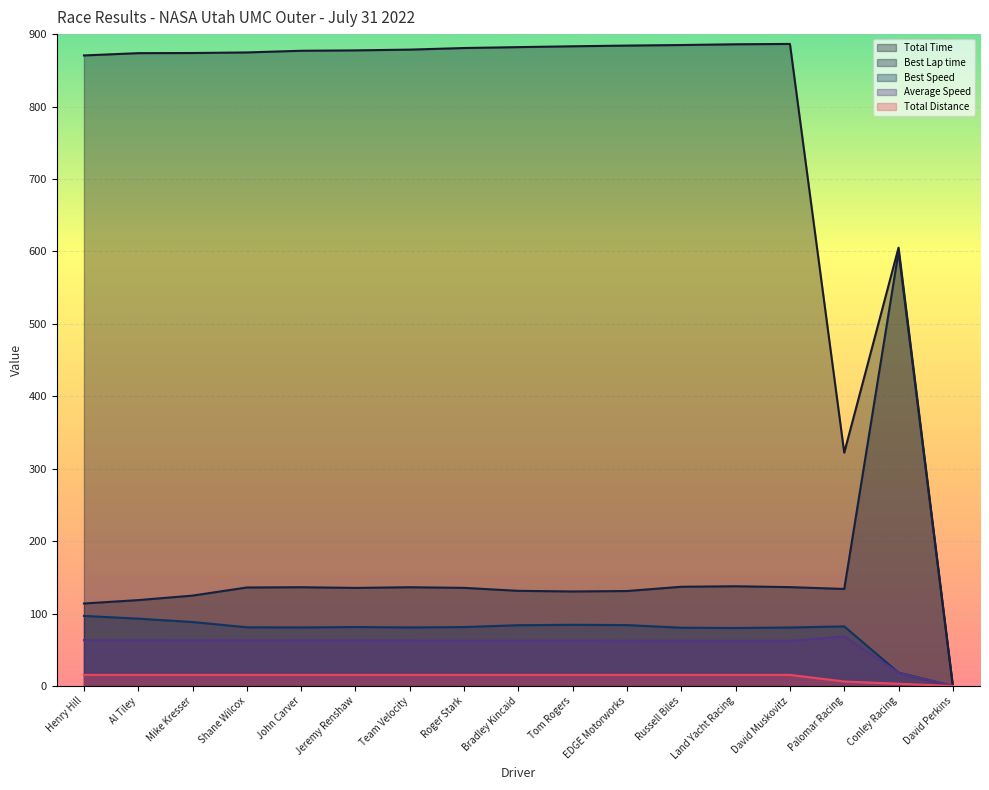

How many categories are shown in the chart?

17